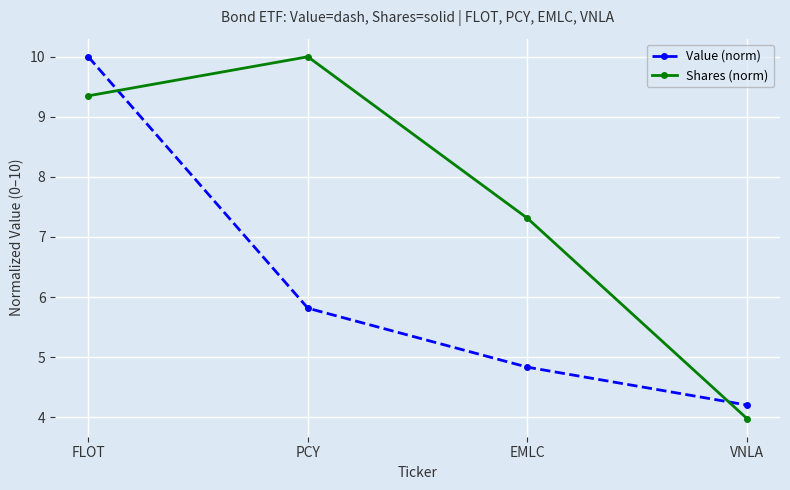

What is the average value of the Value (norm) series?

6.2